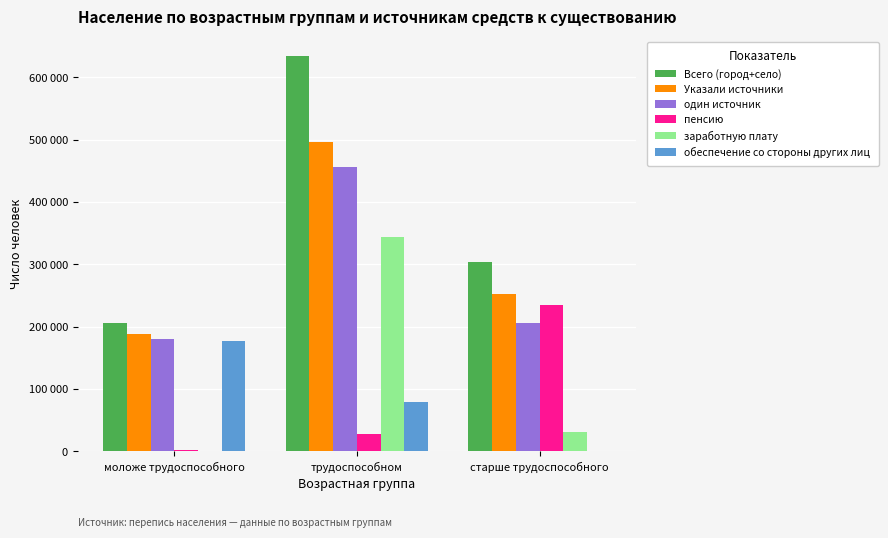

The value of Указали источники at моложе трудоспособного is 187467. True or false?

True